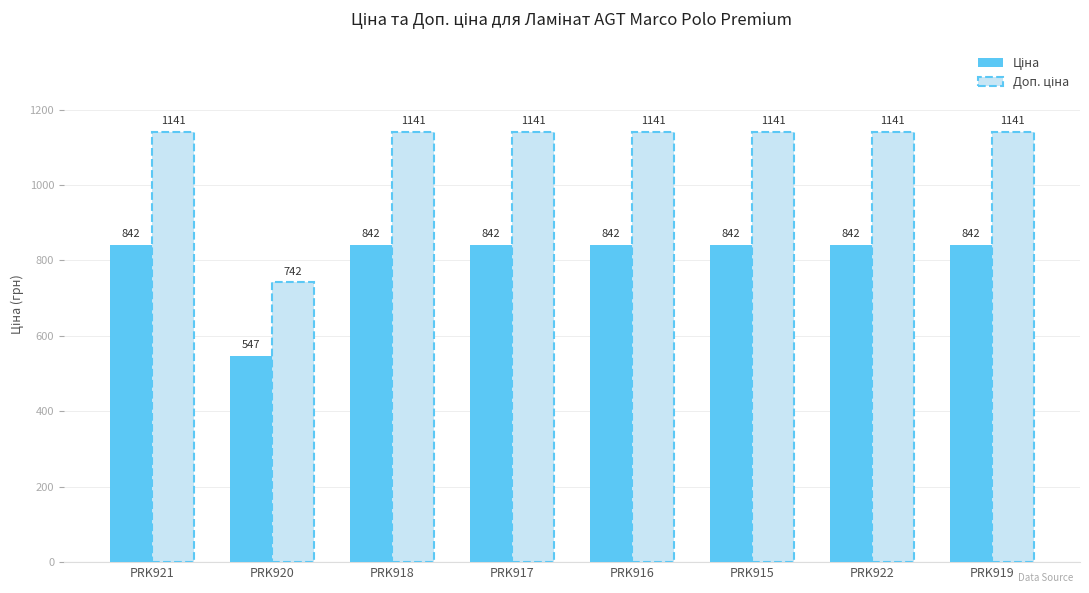

What is the greatest value displayed?

1141.4